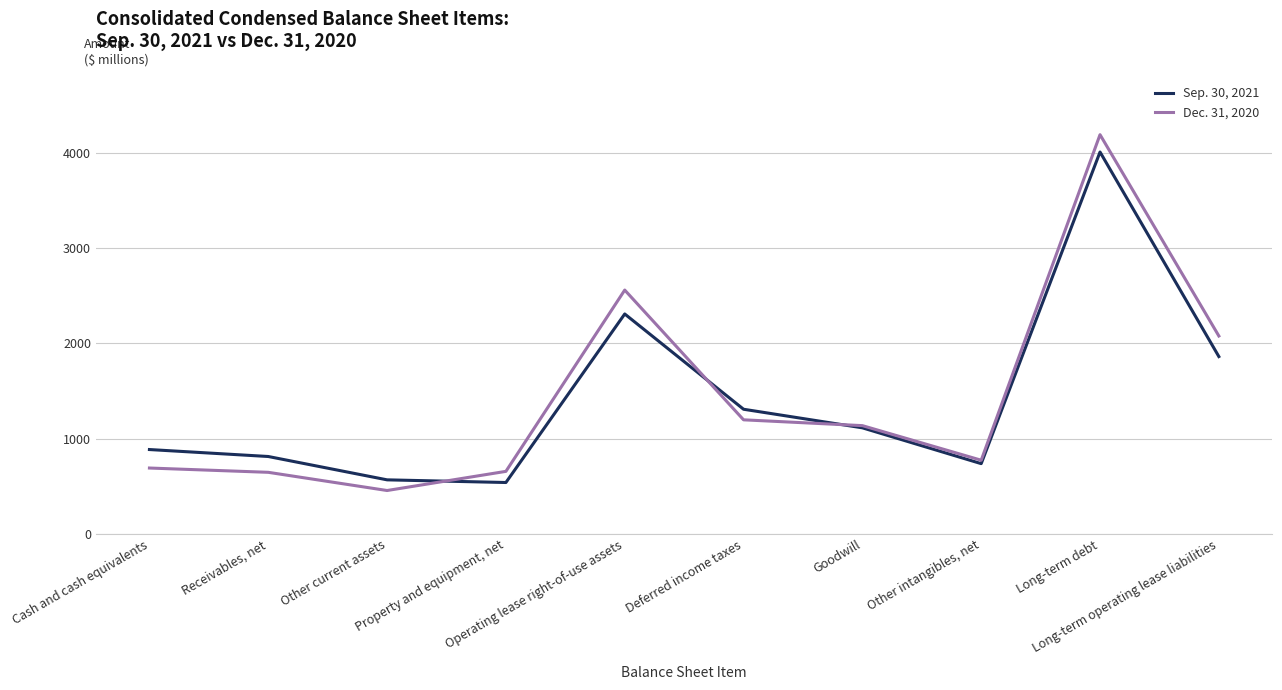

The value of Dec. 31, 2020 at Long-term operating lease liabilities is 2078. True or false?

True